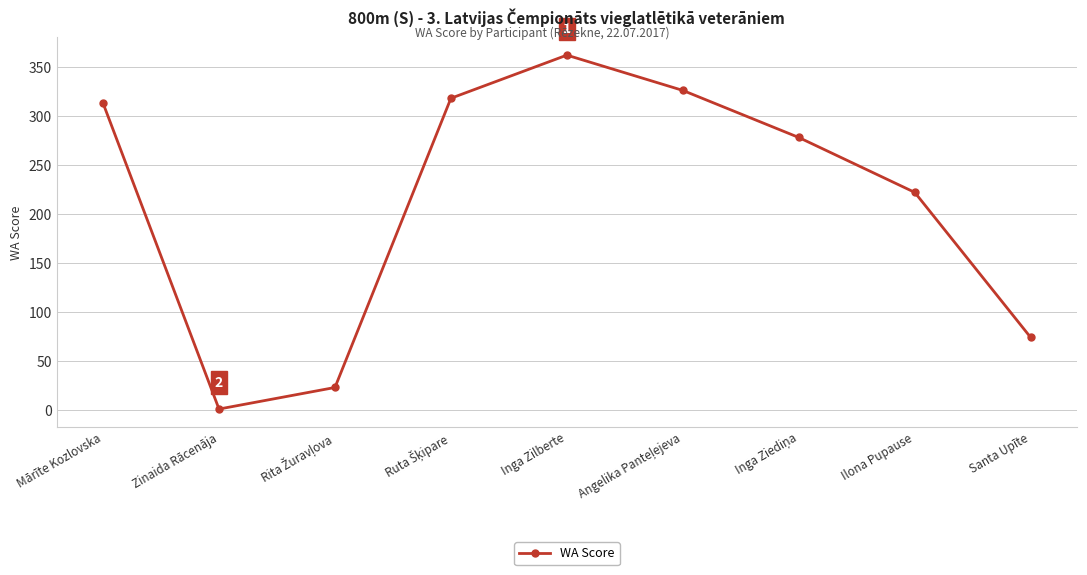

True or false: there are more than 0 points higher than both neighbors.

True